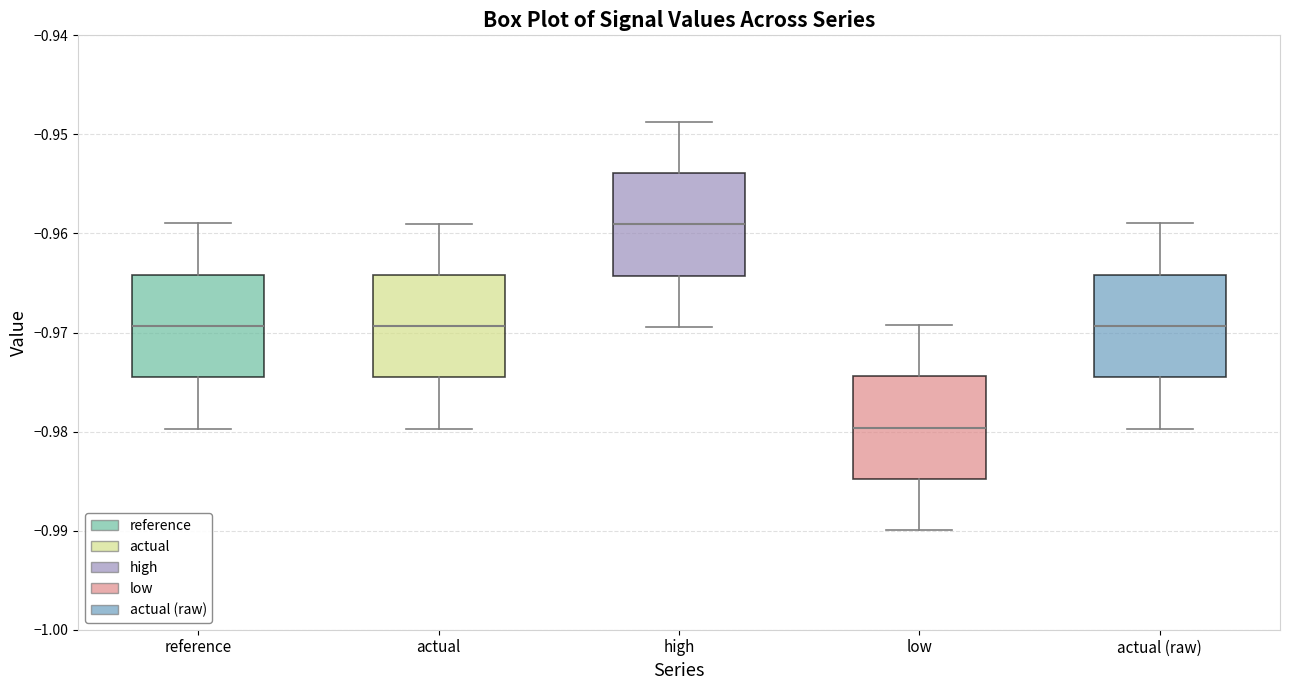

Reading left to right, transcribe this box plot: for each box, give where its median line is, the range the box spans, and where its two whiskers end, as read against the y-axis. The values are not printed on the chart, so give them approximately, as read against the axis.

reference: median -0.969, box -0.975 to -0.964, whiskers -0.980 to -0.959
actual: median -0.969, box -0.975 to -0.964, whiskers -0.980 to -0.959
high: median -0.959, box -0.964 to -0.954, whiskers -0.969 to -0.949
low: median -0.980, box -0.985 to -0.974, whiskers -0.990 to -0.969
actual (raw): median -0.969, box -0.975 to -0.964, whiskers -0.980 to -0.959